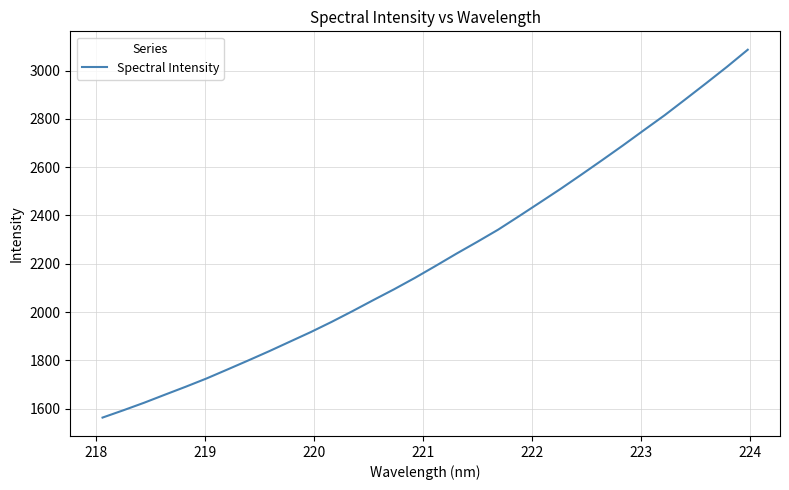

Is this an area chart (filled region under the line)?

No